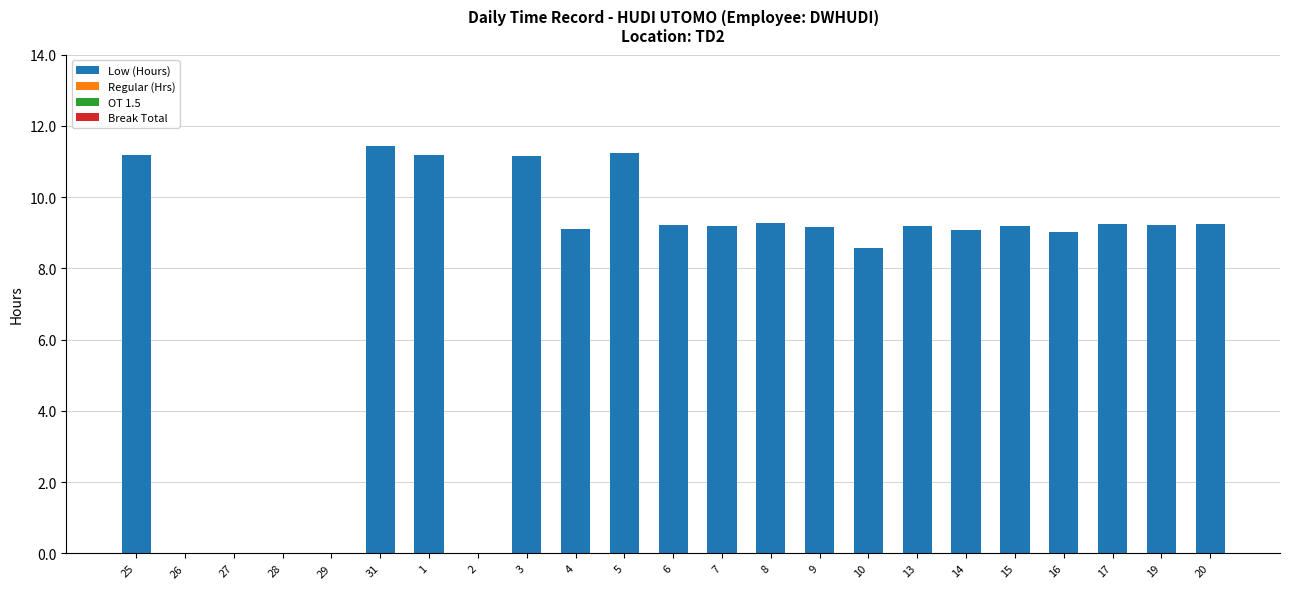

What is the maximum value shown in the chart?

11.4